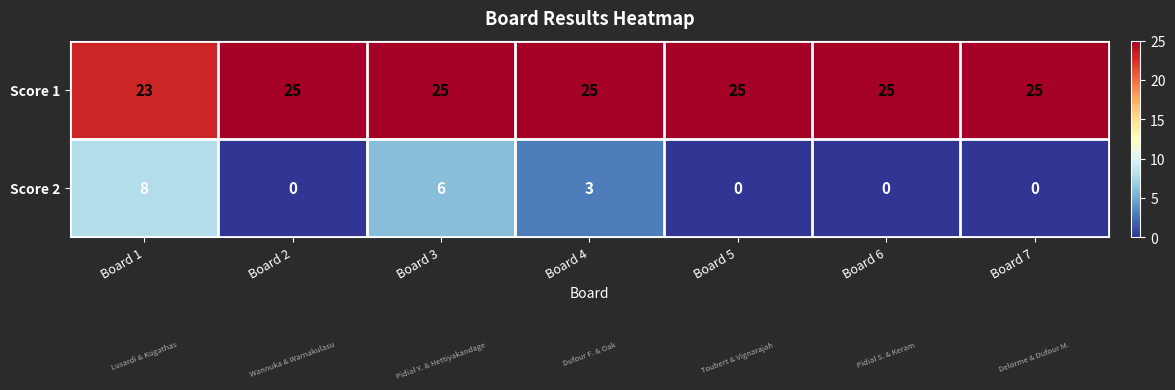

How many data points does each series have?

7